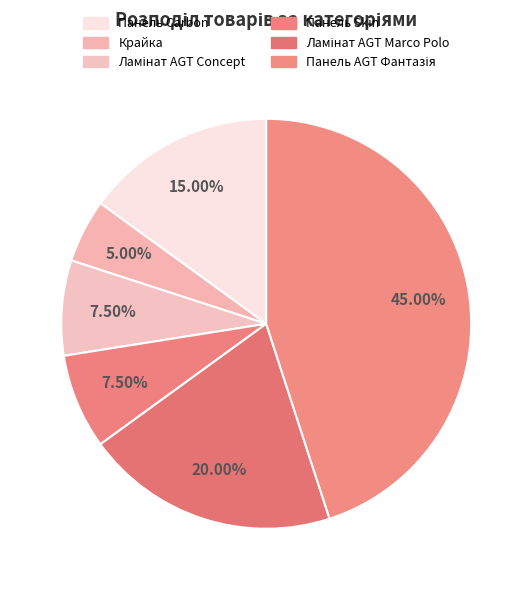

Count the number of slices in the pie.

6